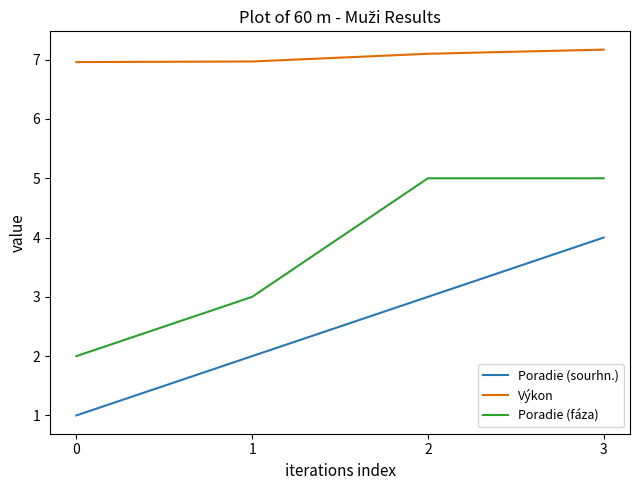

The Poradie (sourhn.) series shows 0.4 at 0. True or false?

False